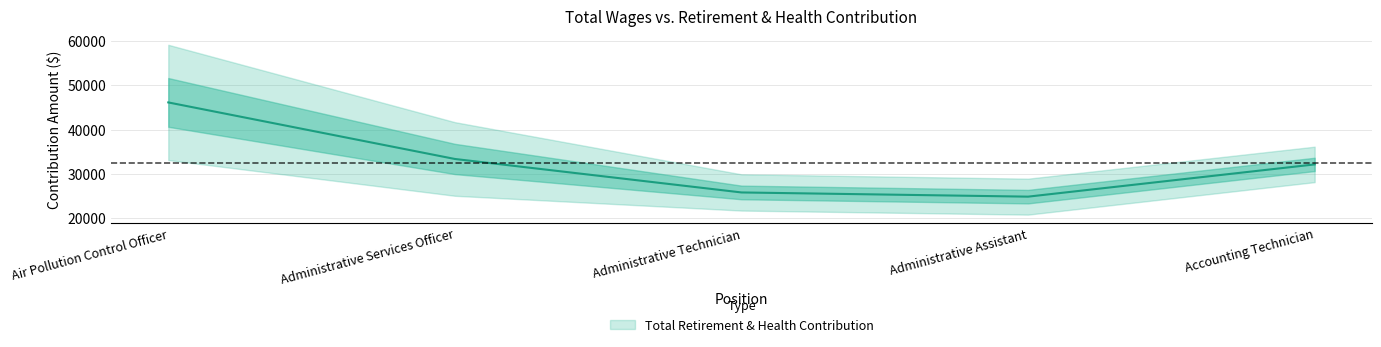

What is the label of the 1st point from the left?

Air Pollution Control Officer